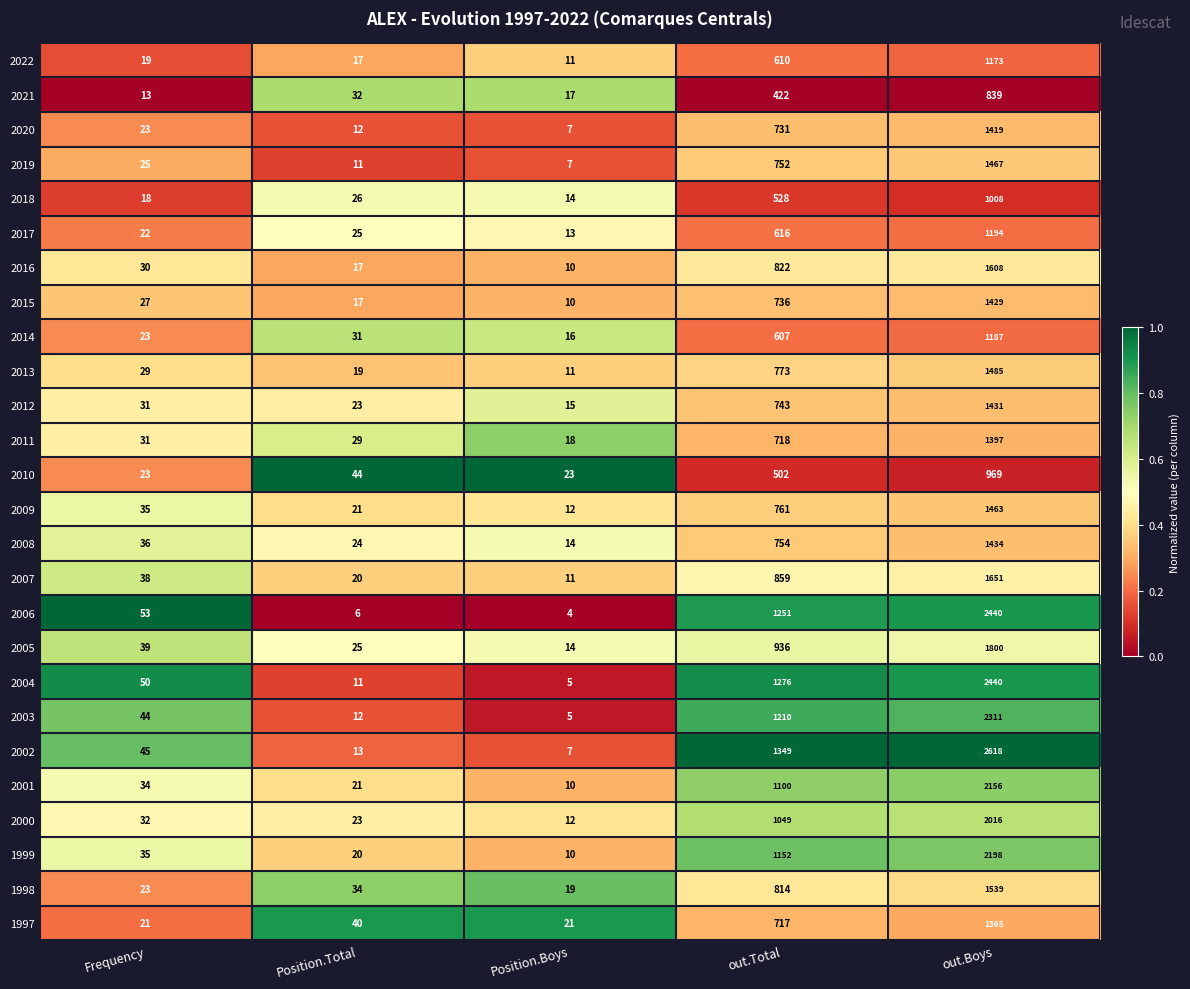

The value of 2022 at out.Boys is 750. True or false?

False